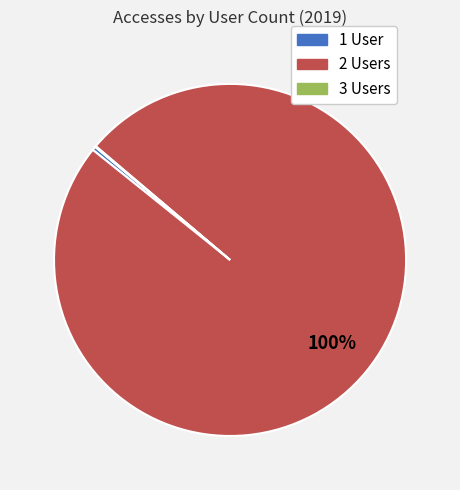

The 1 User slice represents 0% of the pie. True or false?

True